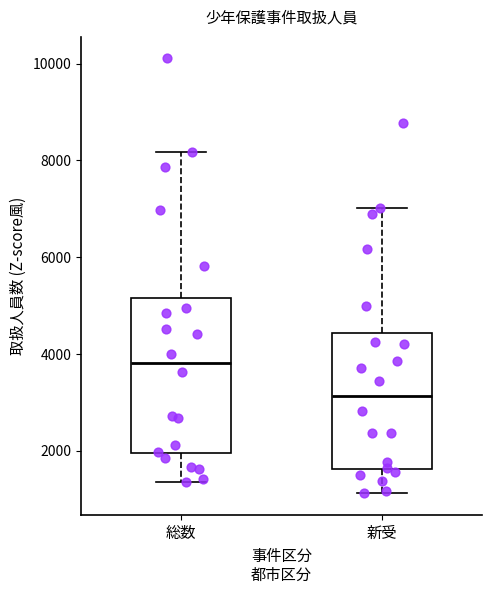

Reading left to right, transcribe this box plot: for each box, give where its median line is, the range the box spans, and where its two whiskers end, as read against the y-axis. The values are not printed on the chart, so give them approximately, as read against the axis.

総数: median 3800, box 2000 to 5200, whiskers 1400 to 8200
新受: median 3200, box 1600 to 4400, whiskers 1200 to 7000